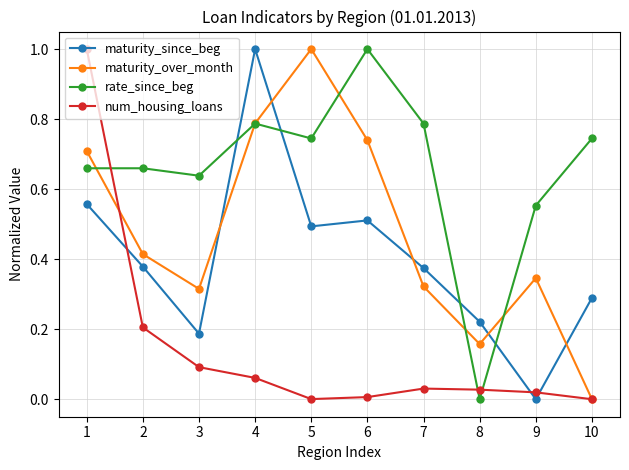

List the series in order of their overall mean, lowest first.

num_housing_loans, maturity_since_beg, maturity_over_month, rate_since_beg